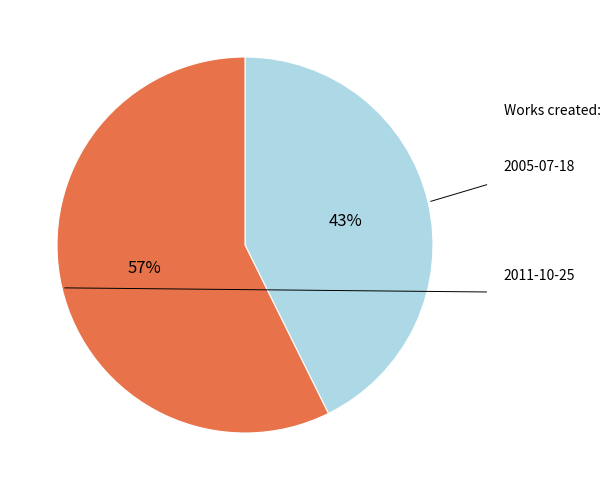

To the nearest percent, what portion does 2005-07-18 represent?

43%